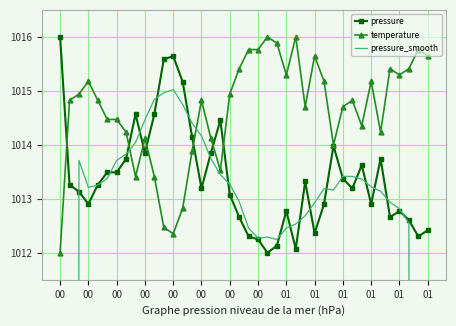

What is the greatest value displayed?

1016.0